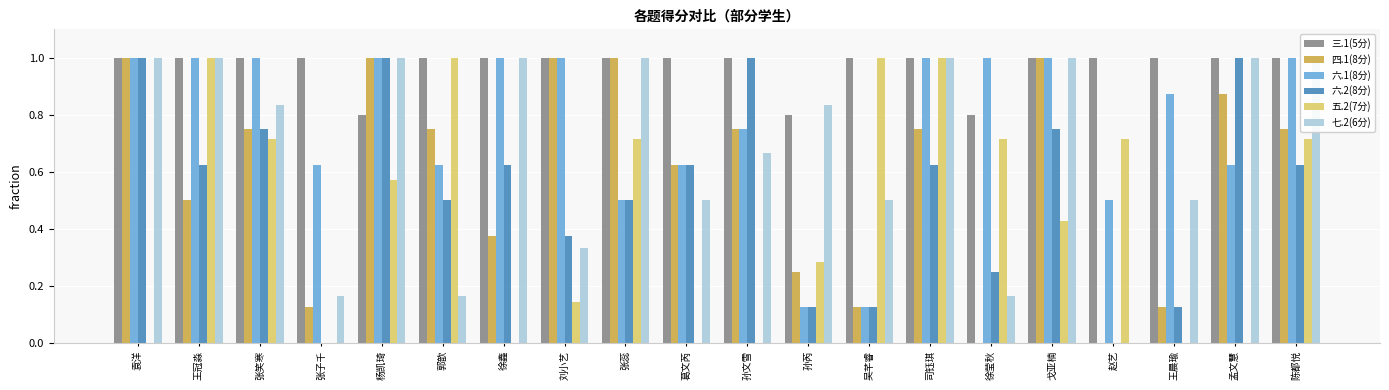

Reading left to right, list all the values displayed in this chart.

三.1(5分): 1.0	1.0	1.0	1.0	0.8	1.0	1.0	1.0	1.0	1.0	1.0	0.8	1.0	1.0	0.8	1.0	1.0	1.0	1.0	1.0
四.1(8分): 1.0	0.5	0.8	0.1	1.0	0.8	0.4	1.0	1.0	0.6	0.8	0.2	0.1	0.8	0.0	1.0	0.0	0.1	0.9	0.8
六.1(8分): 1.0	1.0	1.0	0.6	1.0	0.6	1.0	1.0	0.5	0.6	0.8	0.1	0.1	1.0	1.0	1.0	0.5	0.9	0.6	1.0
六.2(8分): 1.0	0.6	0.8	0.0	1.0	0.5	0.6	0.4	0.5	0.6	1.0	0.1	0.1	0.6	0.2	0.8	0.0	0.1	1.0	0.6
五.2(7分): 0.0	1.0	0.7	0.0	0.6	1.0	0.0	0.1	0.7	0.0	0.0	0.3	1.0	1.0	0.7	0.4	0.7	0.0	0.0	0.7
七.2(6分): 1.0	1.0	0.8	0.2	1.0	0.2	1.0	0.3	1.0	0.5	0.7	0.8	0.5	1.0	0.2	1.0	0.0	0.5	1.0	1.0